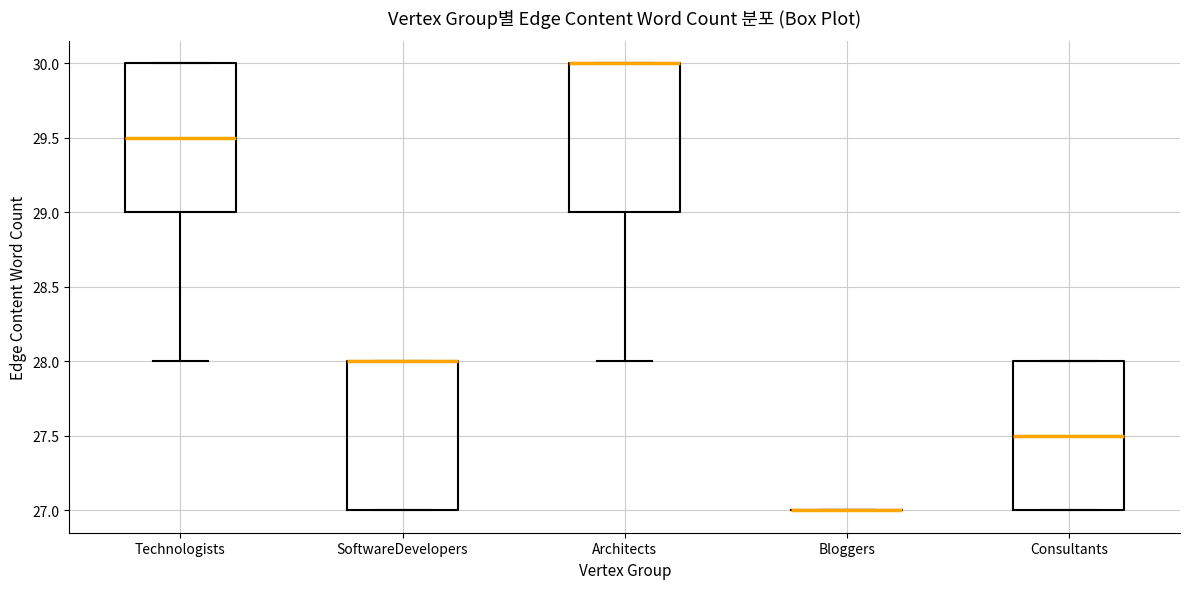

Reading left to right, transcribe this box plot: for each box, give where its median line is, the range the box spans, and where its two whiskers end, as read against the y-axis. The values are not printed on the chart, so give them approximately, as read against the axis.

Technologists: median 29.5, box 29.0 to 30.0, whiskers 28.0 to 30.0
SoftwareDevelopers: median 28.0 (drawn on the box's upper edge), box 27.0 to 28.0, whiskers 27.0 to 28.0
Architects: median 30.0 (drawn on the box's upper edge), box 29.0 to 30.0, whiskers 28.0 to 30.0
Bloggers: box collapsed to a line at 27.0, whiskers 27.0 to 27.0
Consultants: median 27.5, box 27.0 to 28.0, whiskers 27.0 to 28.0